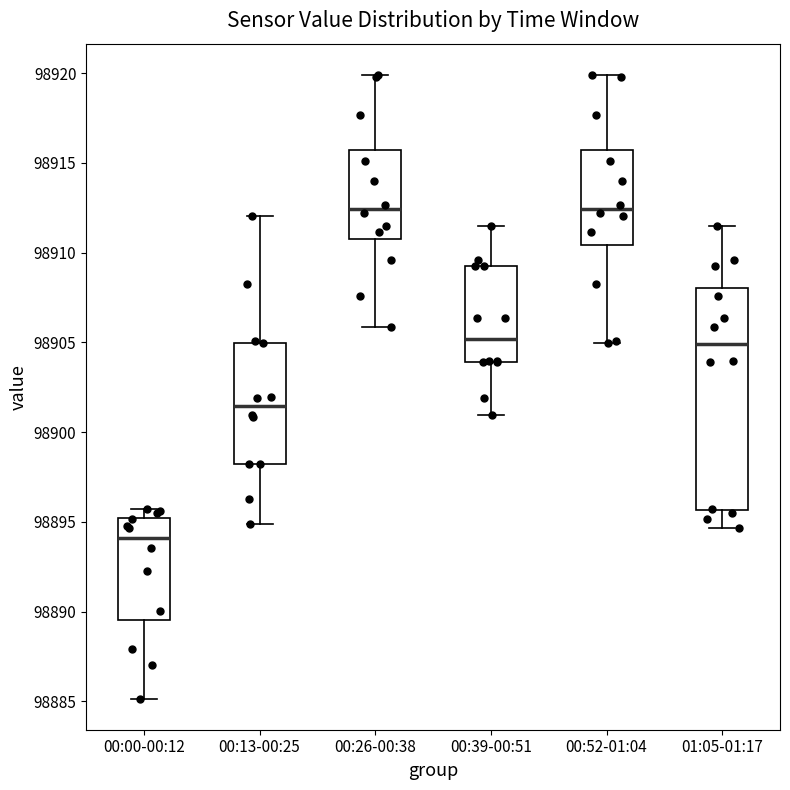

Where does the median line of the box for 00:00-00:12 sit on the y-axis? The values are not printed on the chart, so give them approximately, as read against the axis.

98894.0